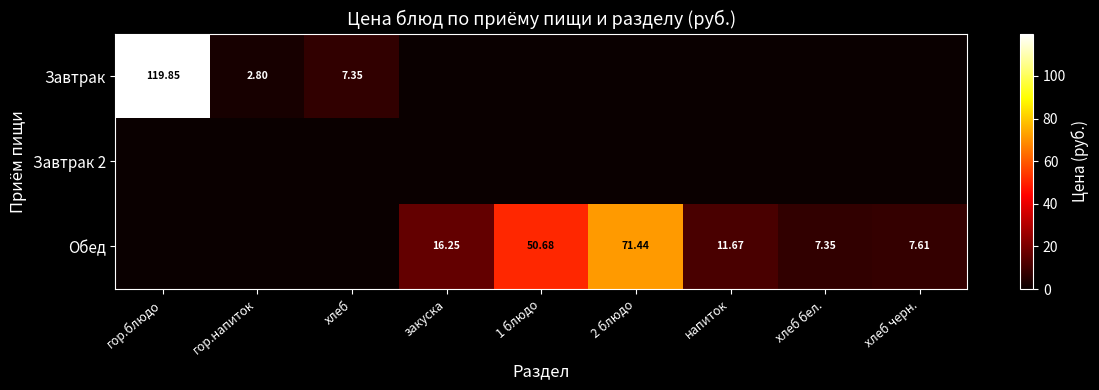

What is the highest value of the Обед series?

71.4